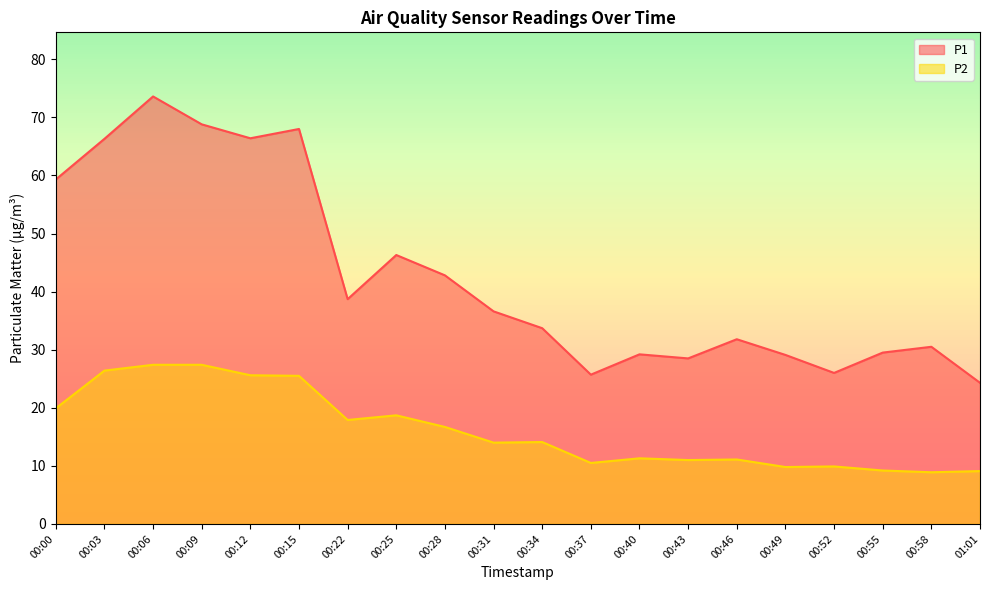

List the series in order of their overall mean, highest first.

P1, P2